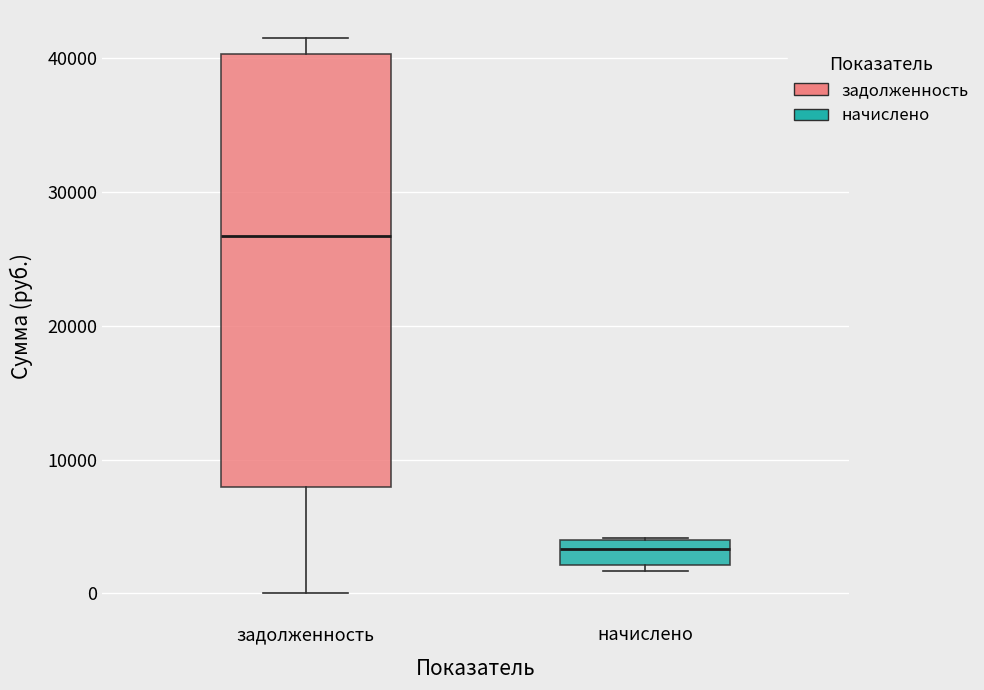

Which box's median line is the lowest?

начислено